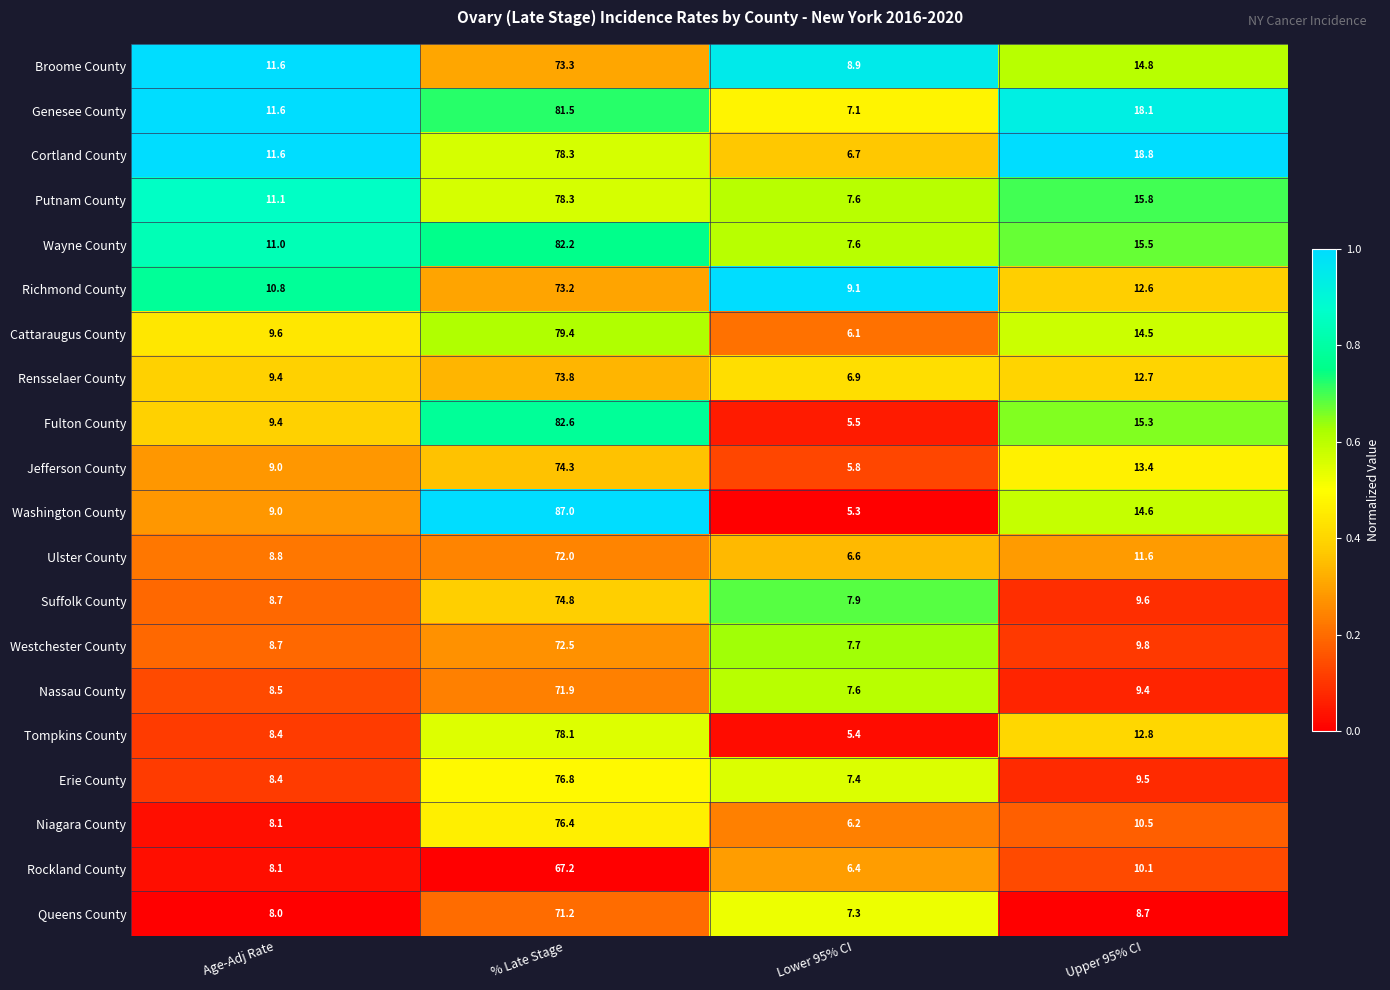

Rank the categories by Jefferson County value from lowest to highest.

Lower 95% CI, Age-Adj Rate, Upper 95% CI, % Late Stage